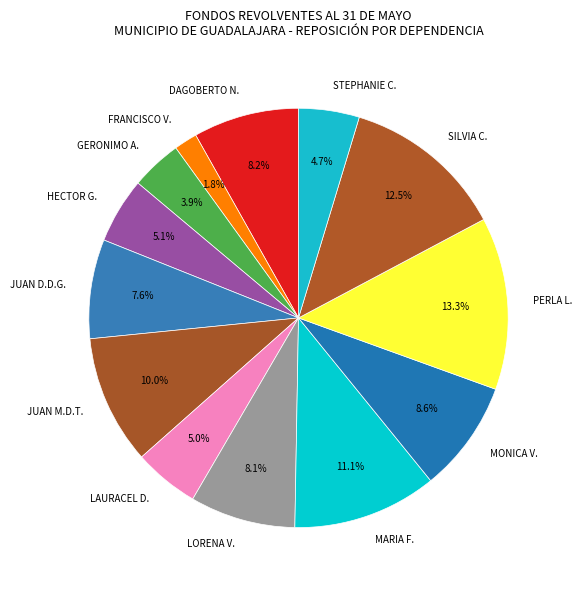

Do SILVIA C. and LAURACEL D. together represent more than half of the pie?

No